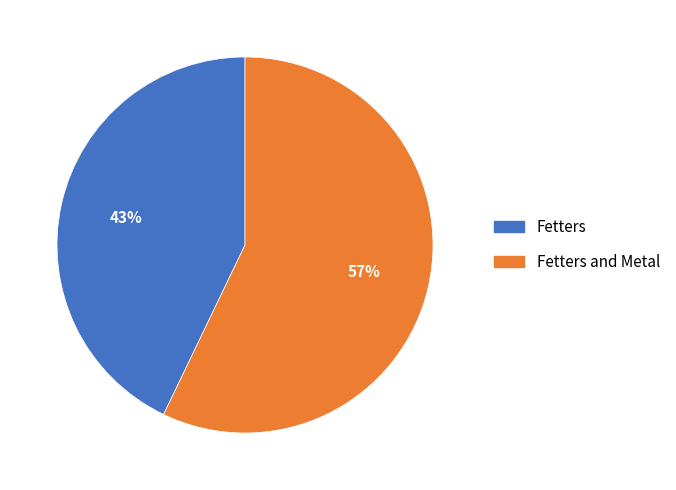

Do Fetters and Fetters and Metal together represent more than half of the pie?

Yes